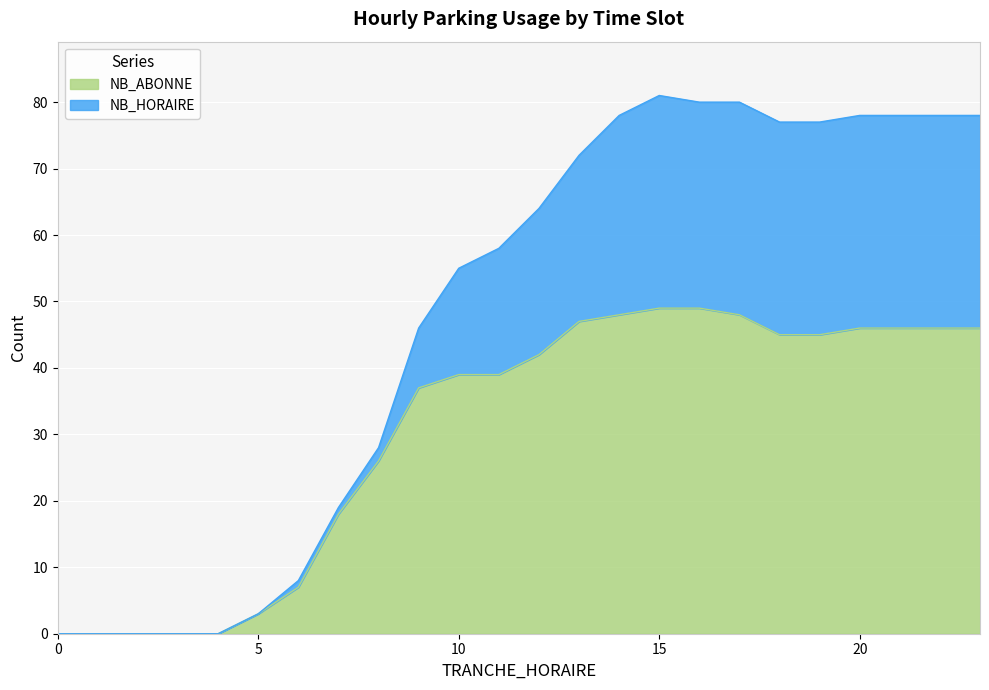

True or false: NB_ABONNE and NB_HORAIRE intersect in this chart.

False